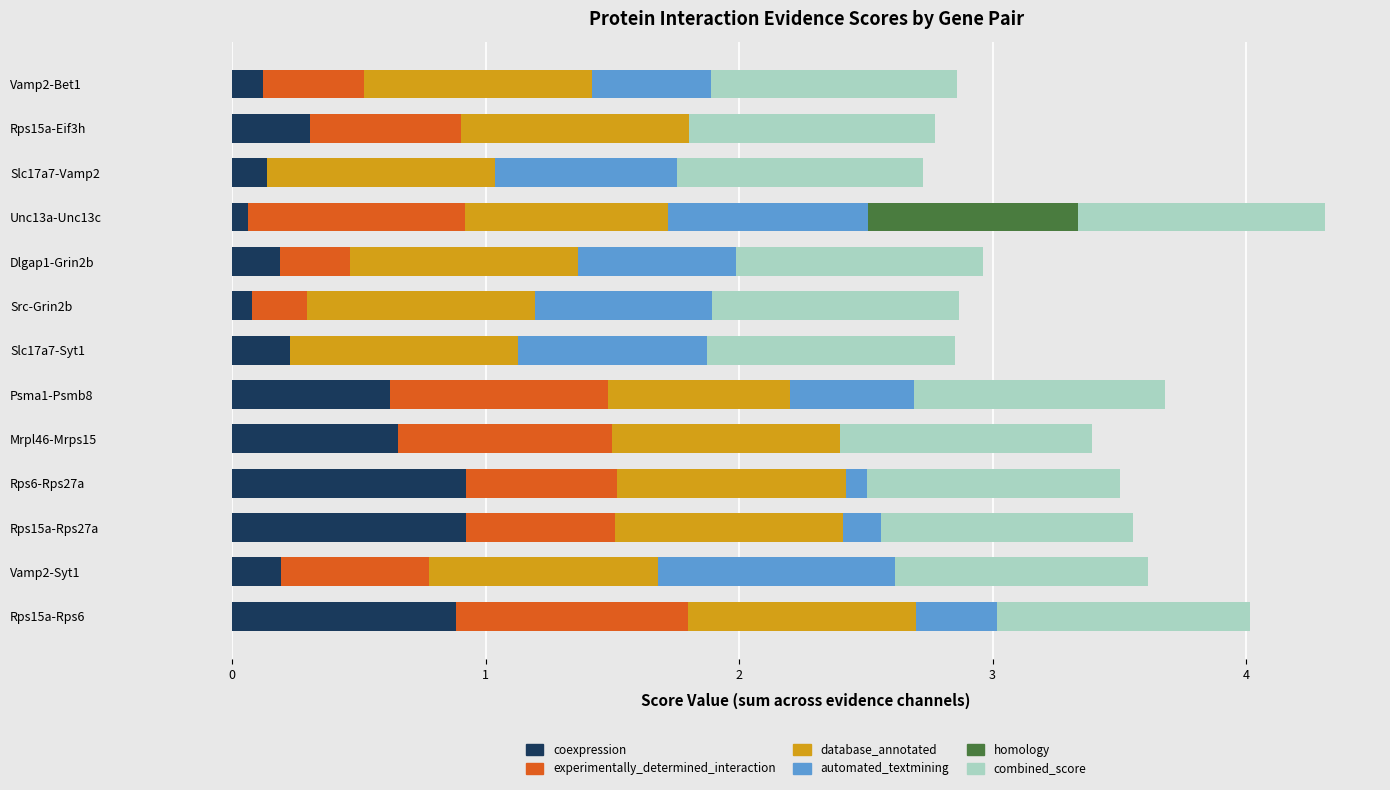

Count the number of categories in the chart.

13